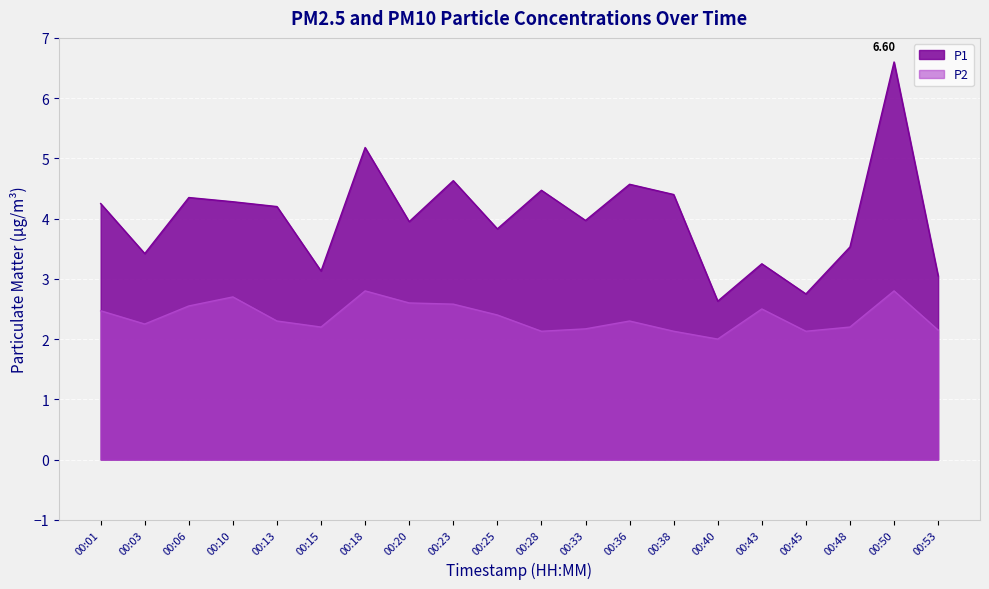

What is the value of the P2 point at the 15th from the left?

2.0